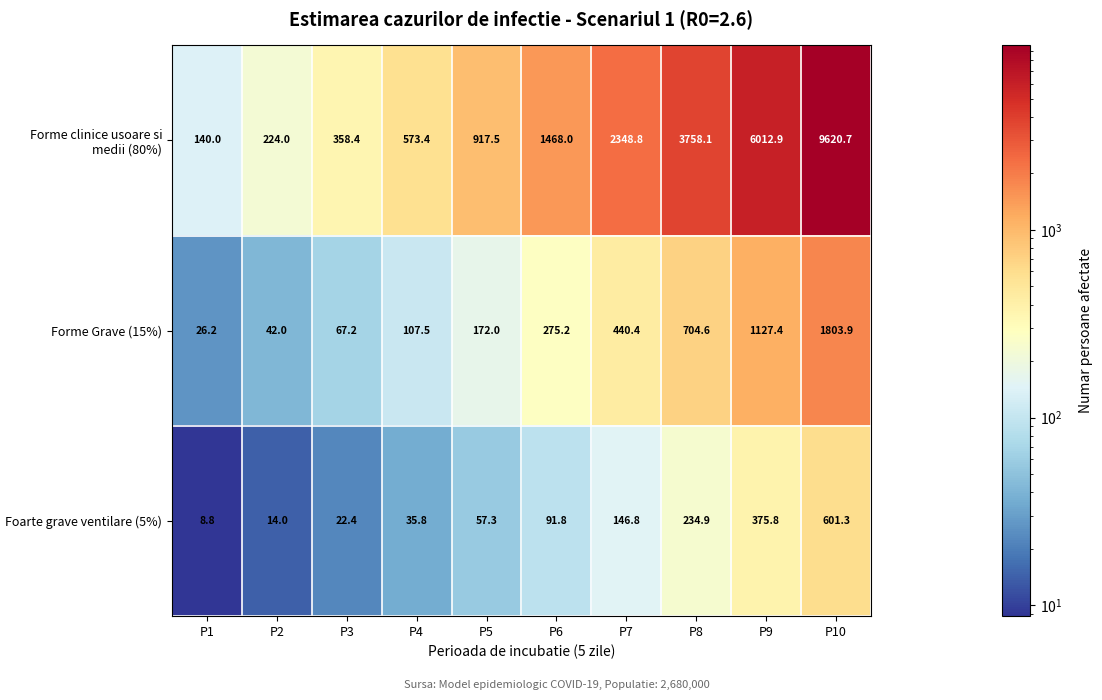

Which series has the largest total across all categories?

Forme clinice usoare si medii (80%)